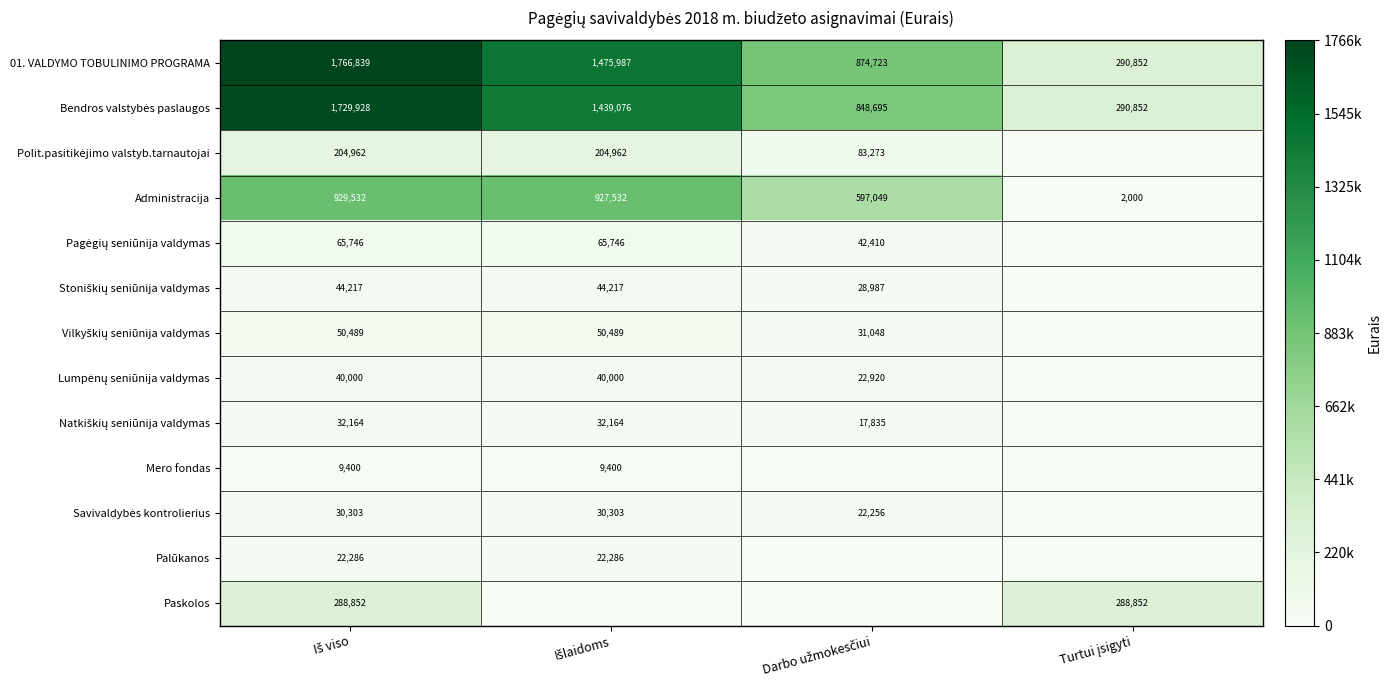

How many data points does each series have?

4